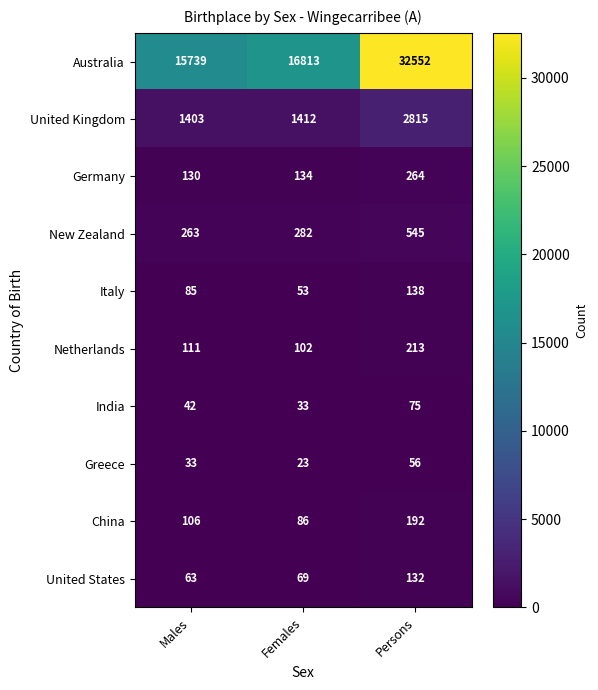

Between Males and Females, which series saw the biggest shift?

Australia